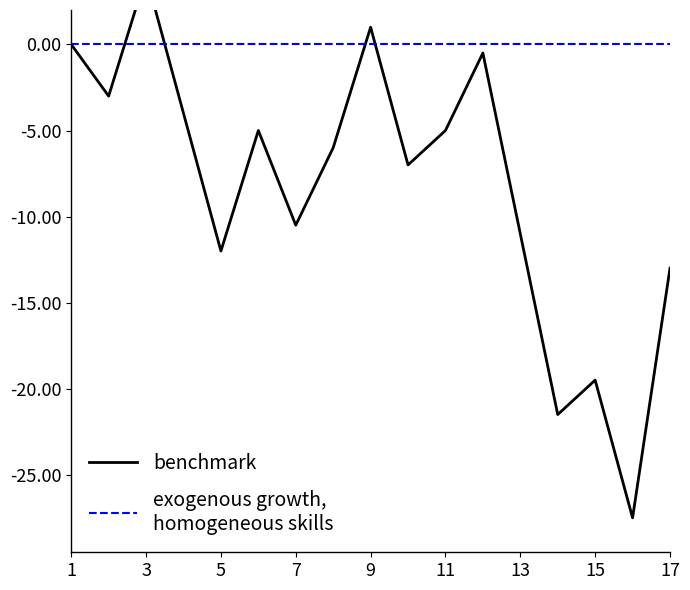

How many interior local valleys does the benchmark series have?

6